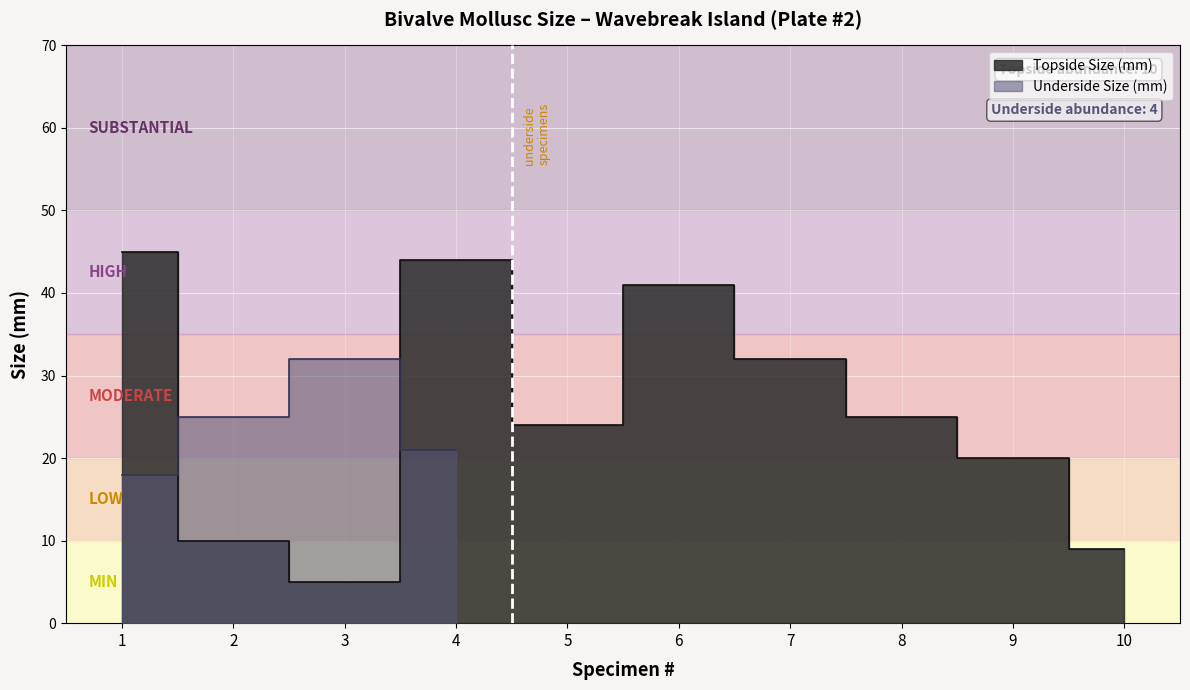

At which category does the data reach its first local peak?

4